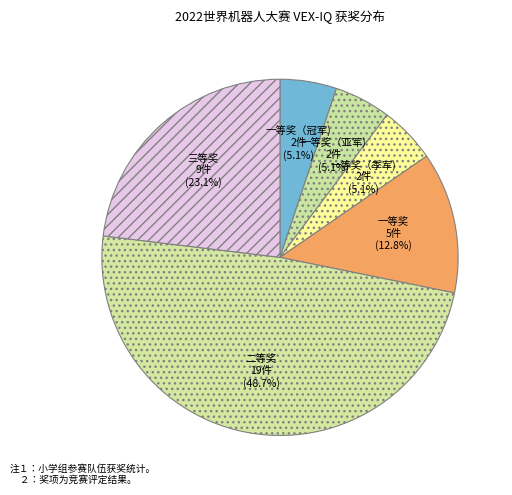

Which has a higher value, 三等奖 or 二等奖?

二等奖